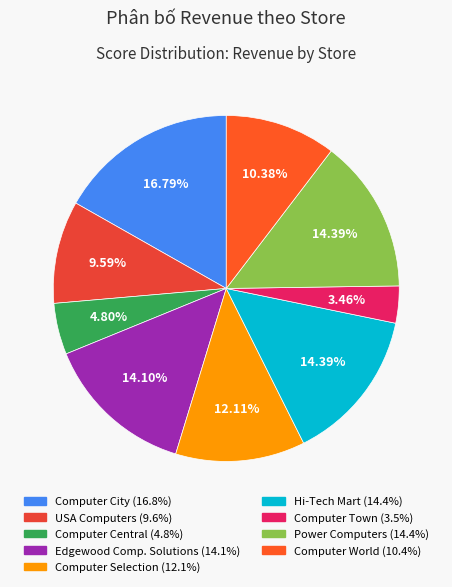

How many segments does this pie chart have?

9